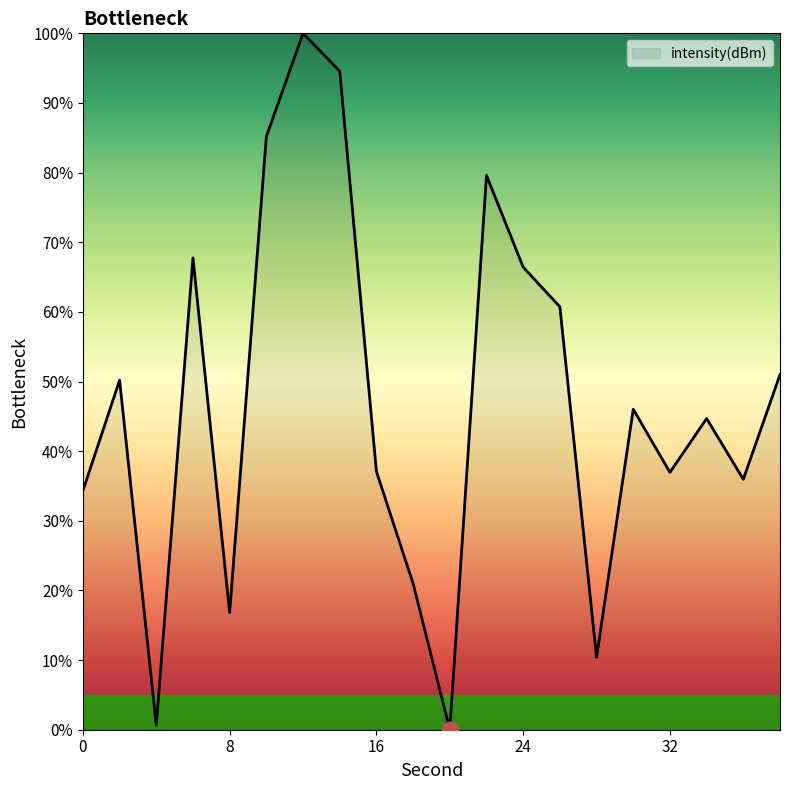

What is the greatest value displayed?

100.0